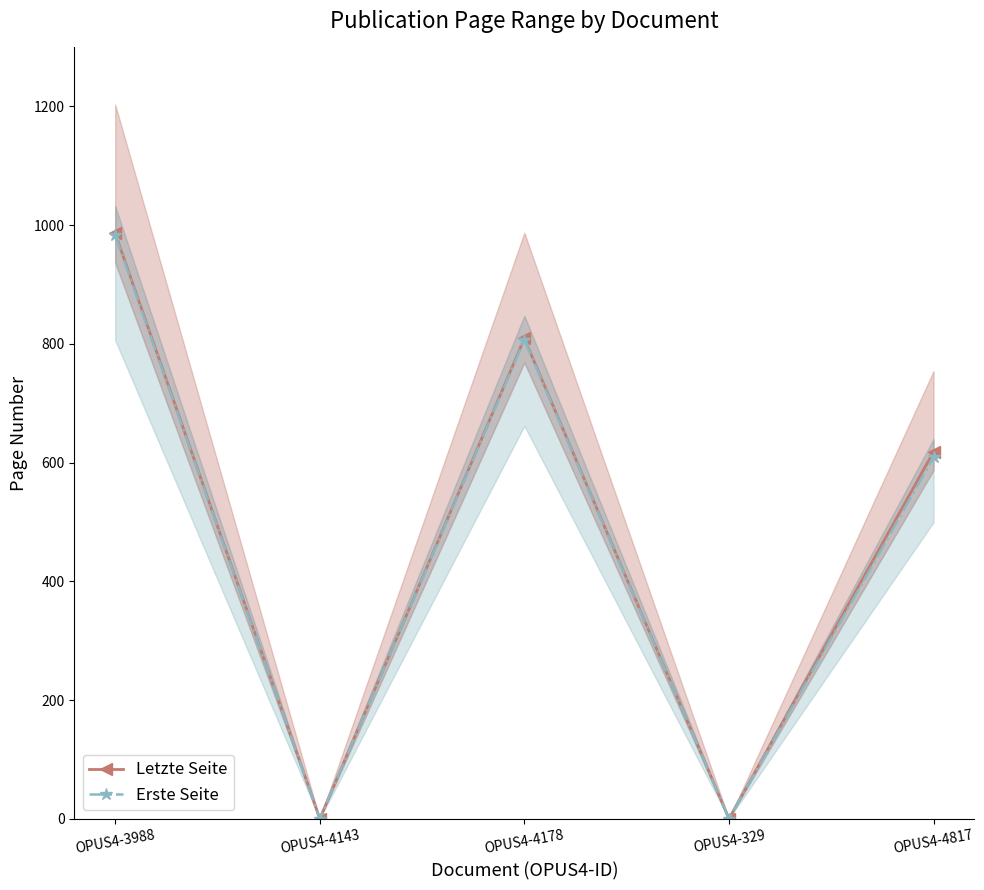

How many data points does each series have?

5